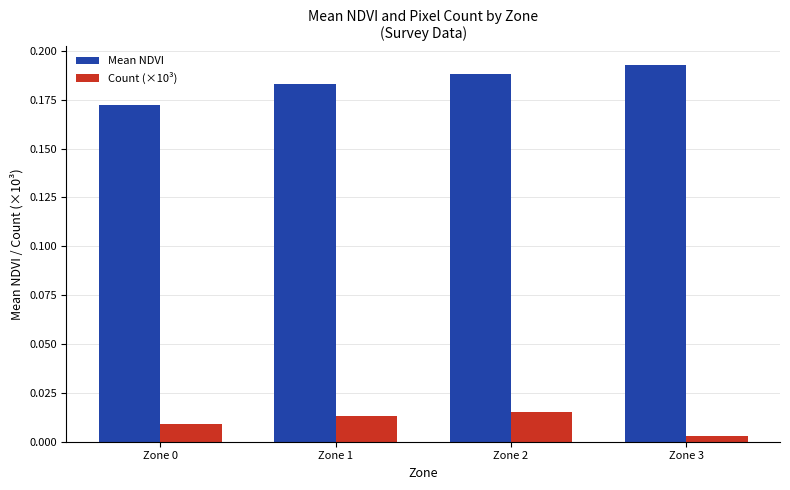

Which series has the largest total across all categories?

Mean NDVI